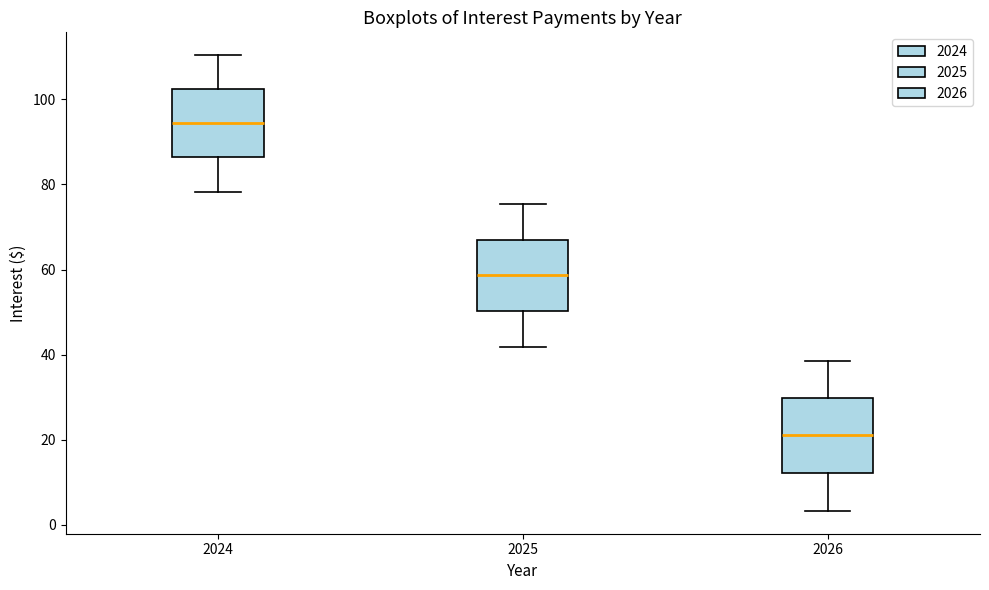

Reading left to right, transcribe this box plot: for each box, give where its median line is, the range the box spans, and where its two whiskers end, as read against the y-axis. The values are not printed on the chart, so give them approximately, as read against the axis.

2024: median 94, box 86 to 102, whiskers 78 to 110
2025: median 58, box 50 to 68, whiskers 42 to 76
2026: median 22, box 12 to 30, whiskers 4 to 38